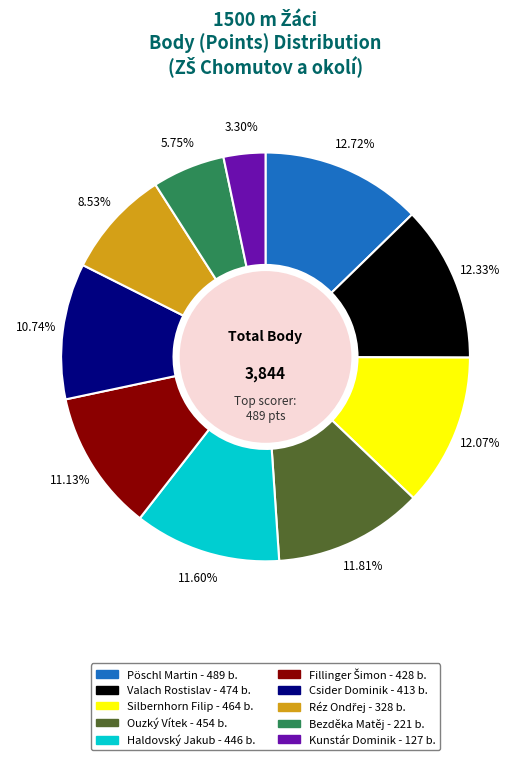

How many slices are in this pie chart?

10